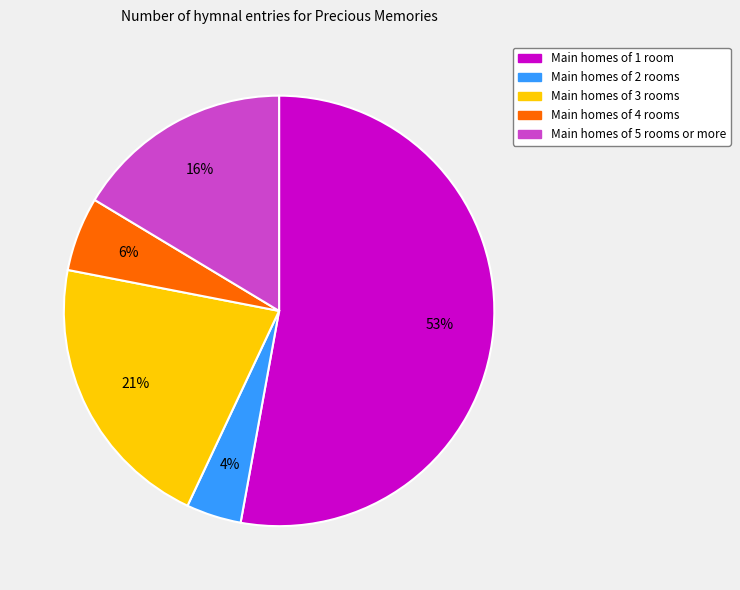

How many slices are in this pie chart?

5